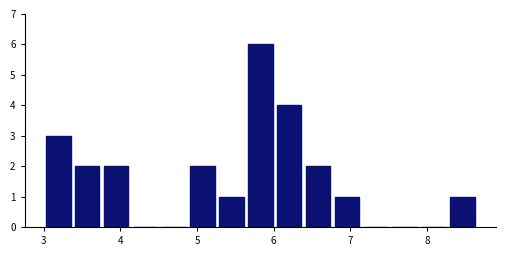

Read against the x-axis, roughly where is the centre of the tallest bar?

5.8